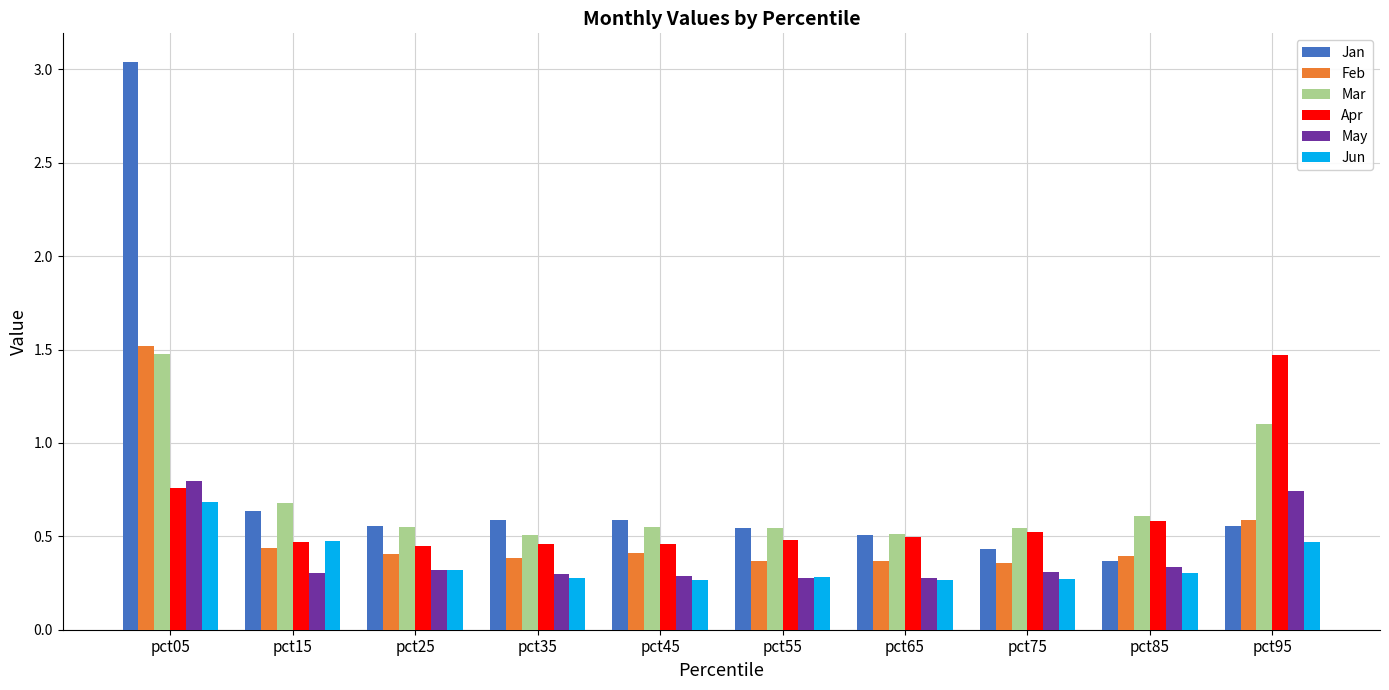

Which category has the highest value in the Jan series?

pct05